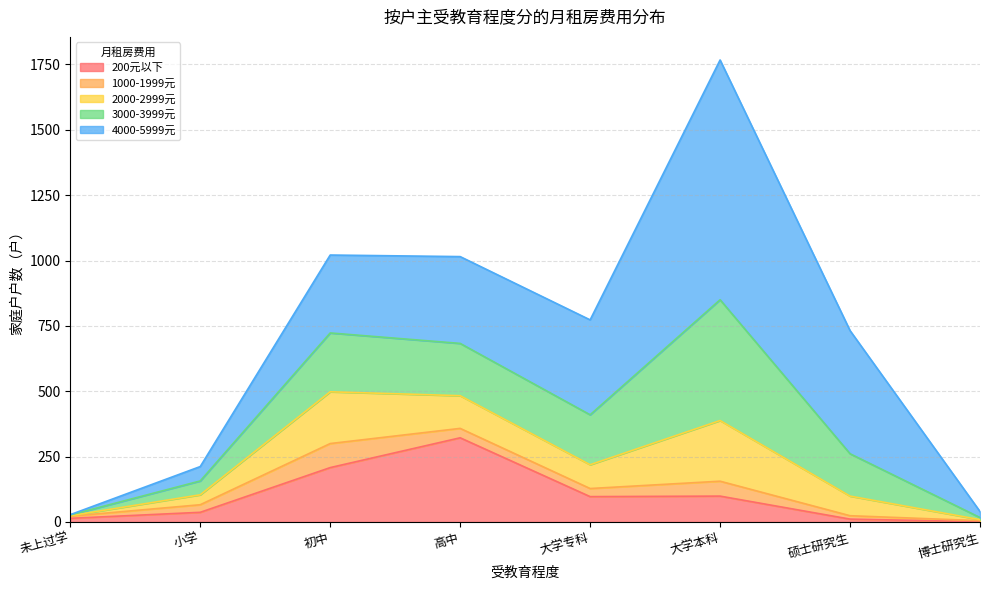

Rank the series by their maximum value, from highest to lowest.

4000-5999元, 3000-3999元, 200元以下, 2000-2999元, 1000-1999元